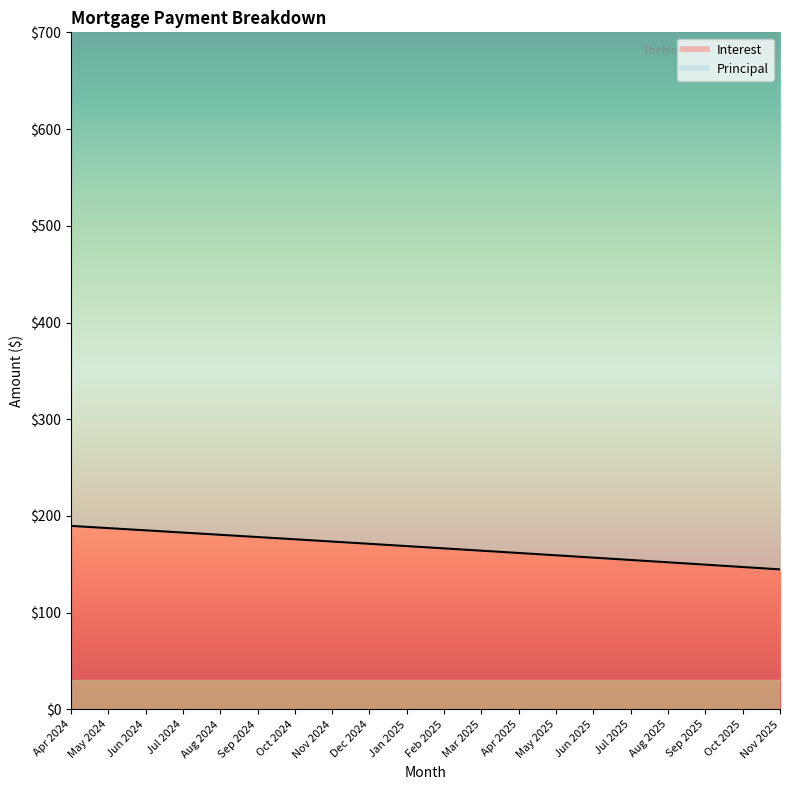

Is it true that the value at Apr 2024 is 189.8?

True